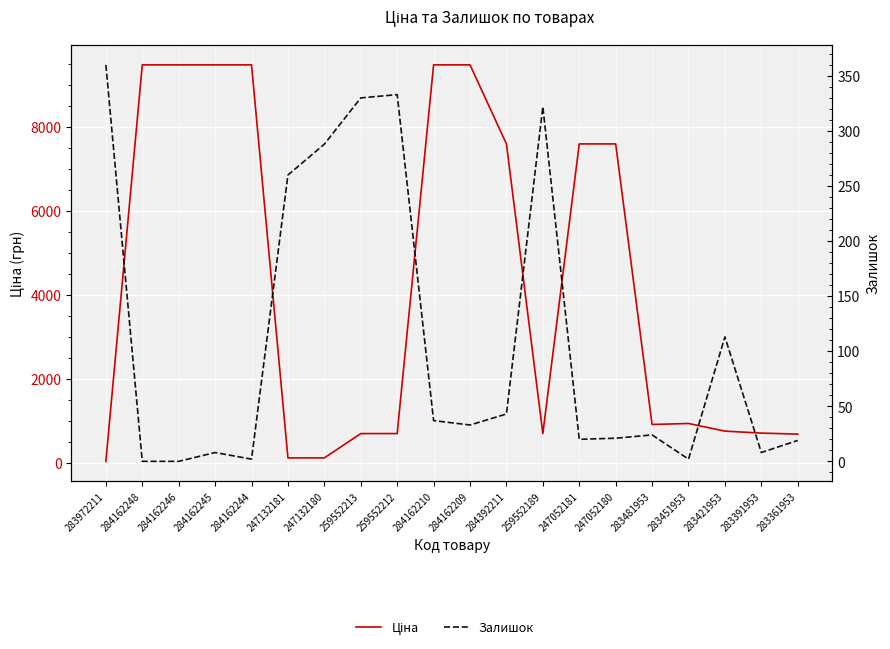

How many intersections are there between Залишок and Ціна?

3